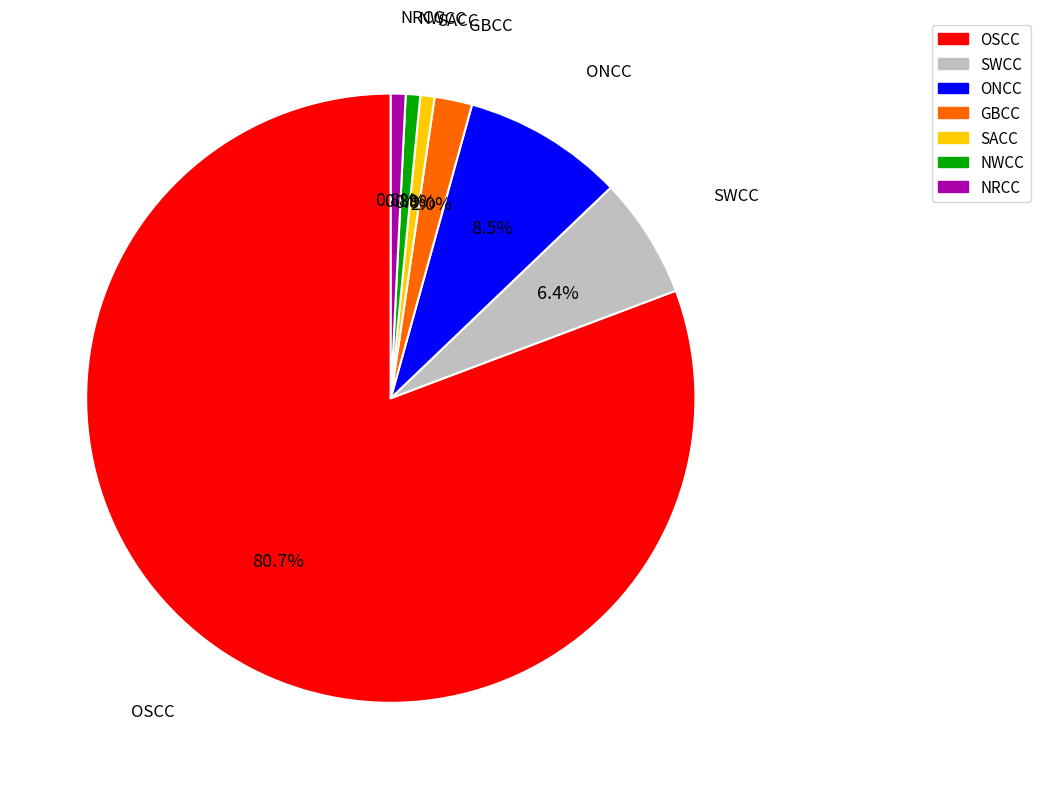

The SACC slice represents 11% of the pie. True or false?

False